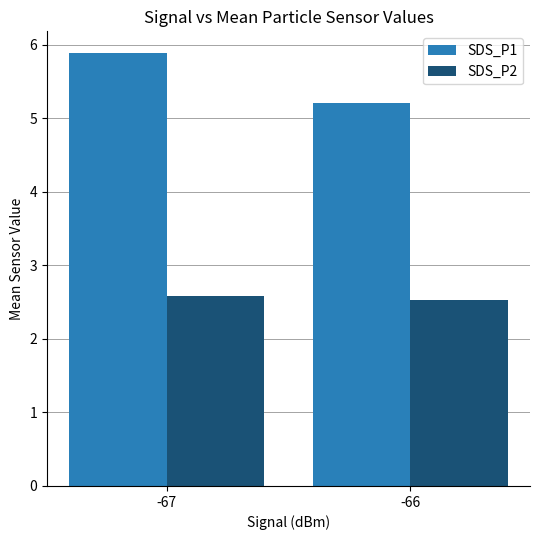

Which series has the largest total across all categories?

SDS_P1